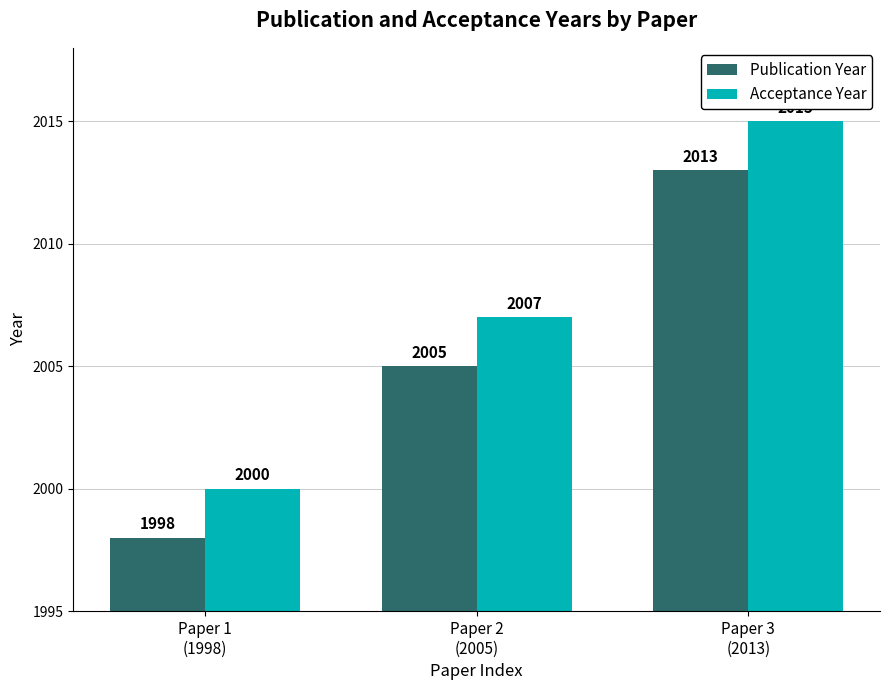

True or false: Acceptance Year has a value of 3456 at Paper 1
(1998).

False